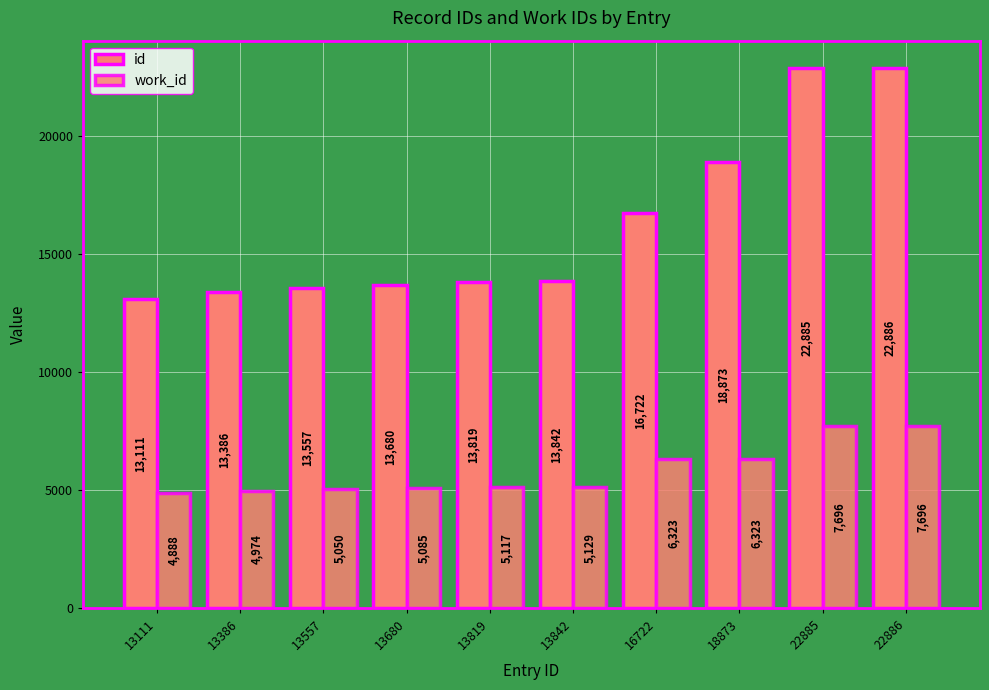

Reading left to right, what are all the values shown in this chart?

id: 13111=13111	13386=13386	13557=13557	13680=13680	13819=13819	13842=13842	16722=16722	18873=18873	22885=22885	22886=22886
work_id: 13111=4888	13386=4974	13557=5050	13680=5085	13819=5117	13842=5129	16722=6323	18873=6323	22885=7696	22886=7696